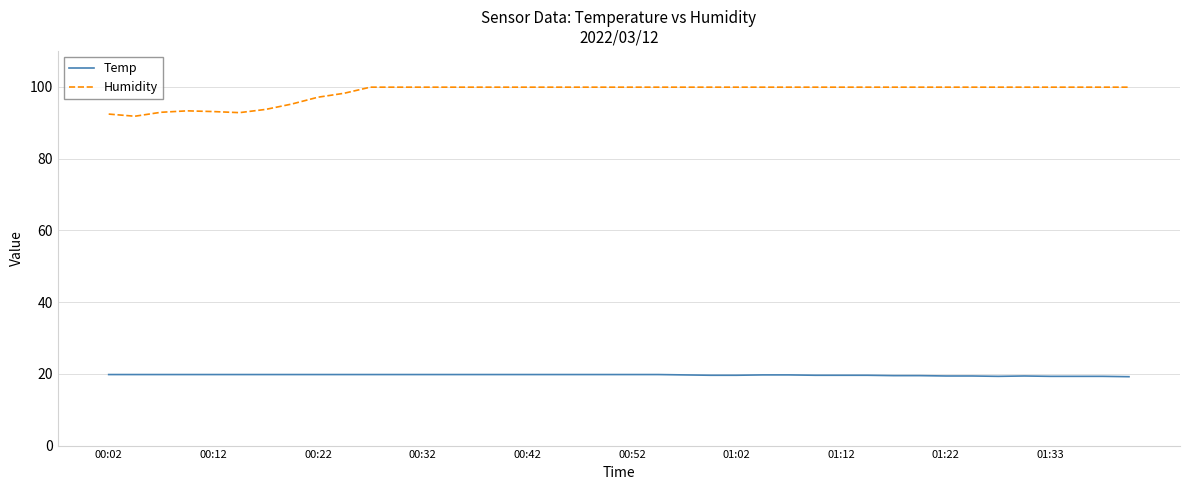

Which series has the widest spread of values?

Humidity